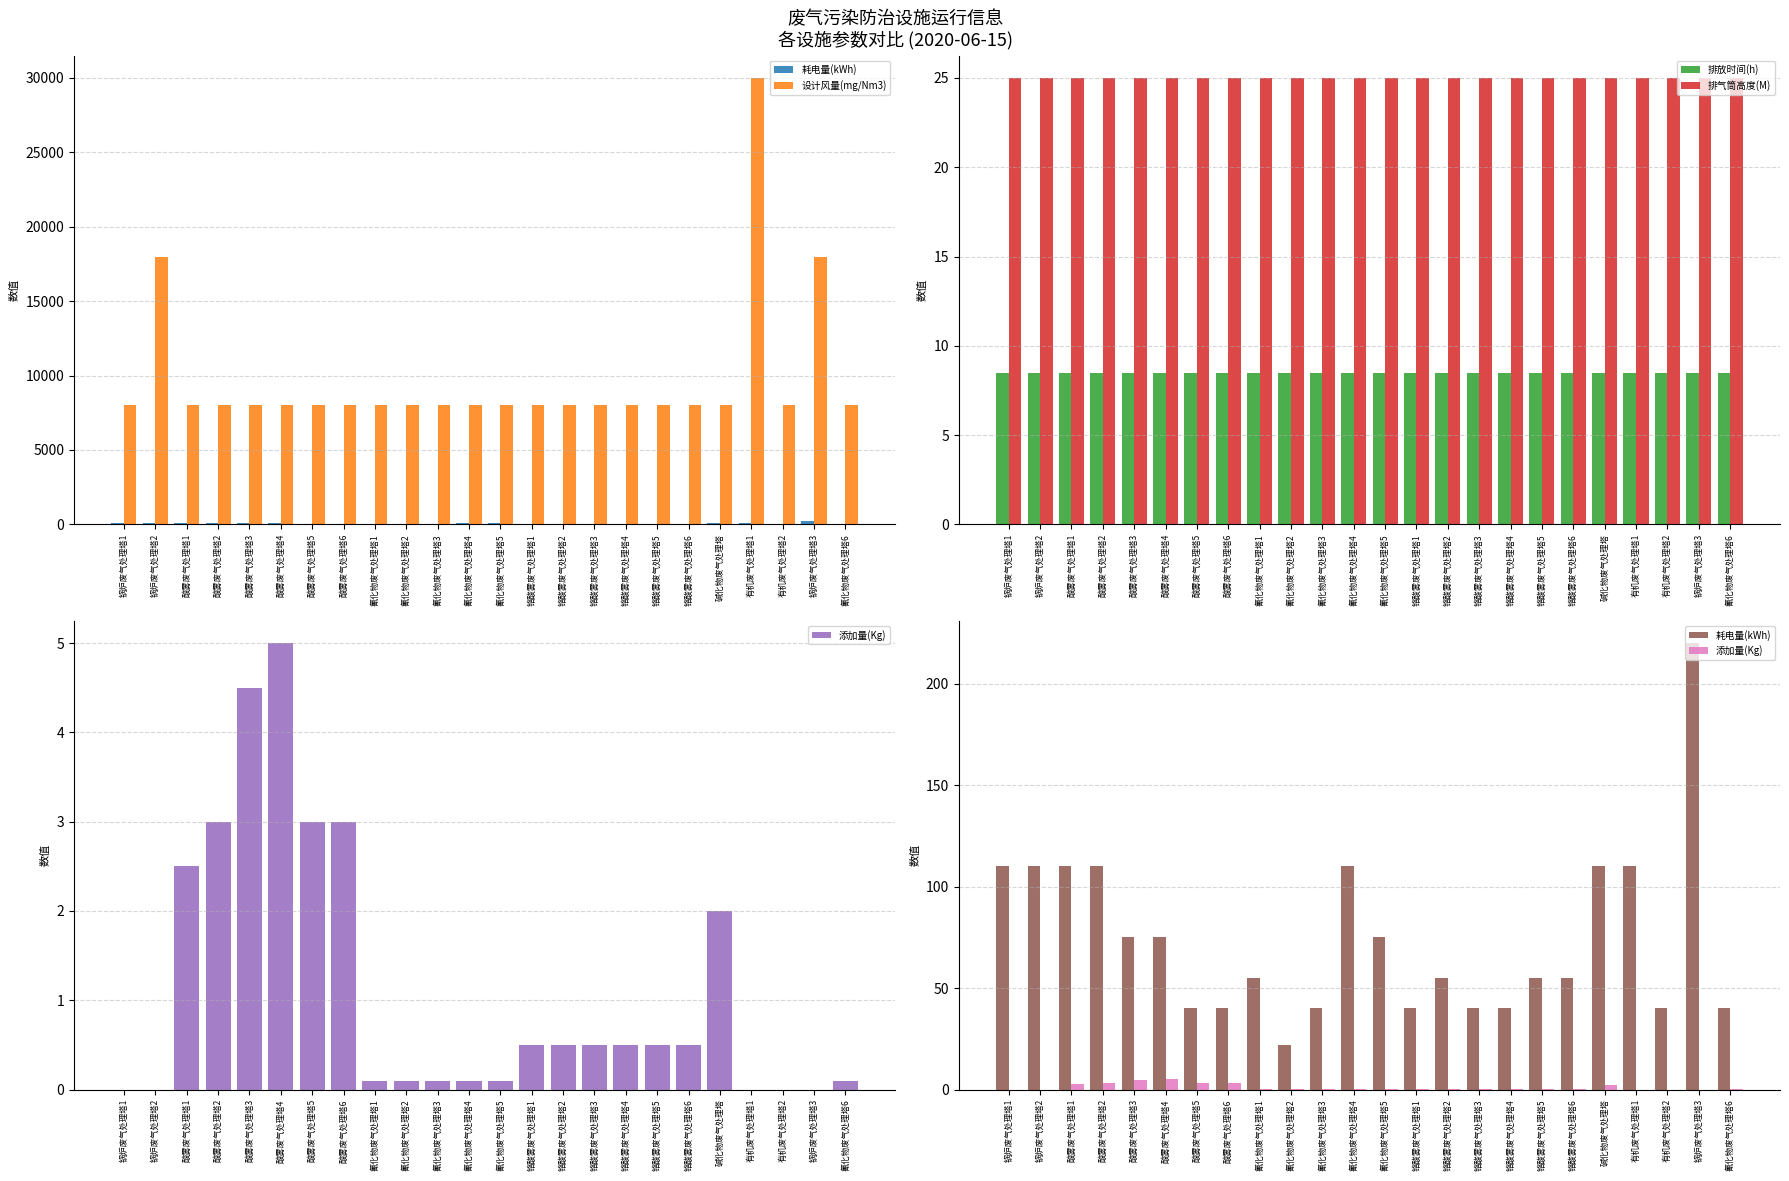

The value of 设计风量(mg/Nm3) at 酸雾废气处理塔5 is 8000.0. True or false?

True